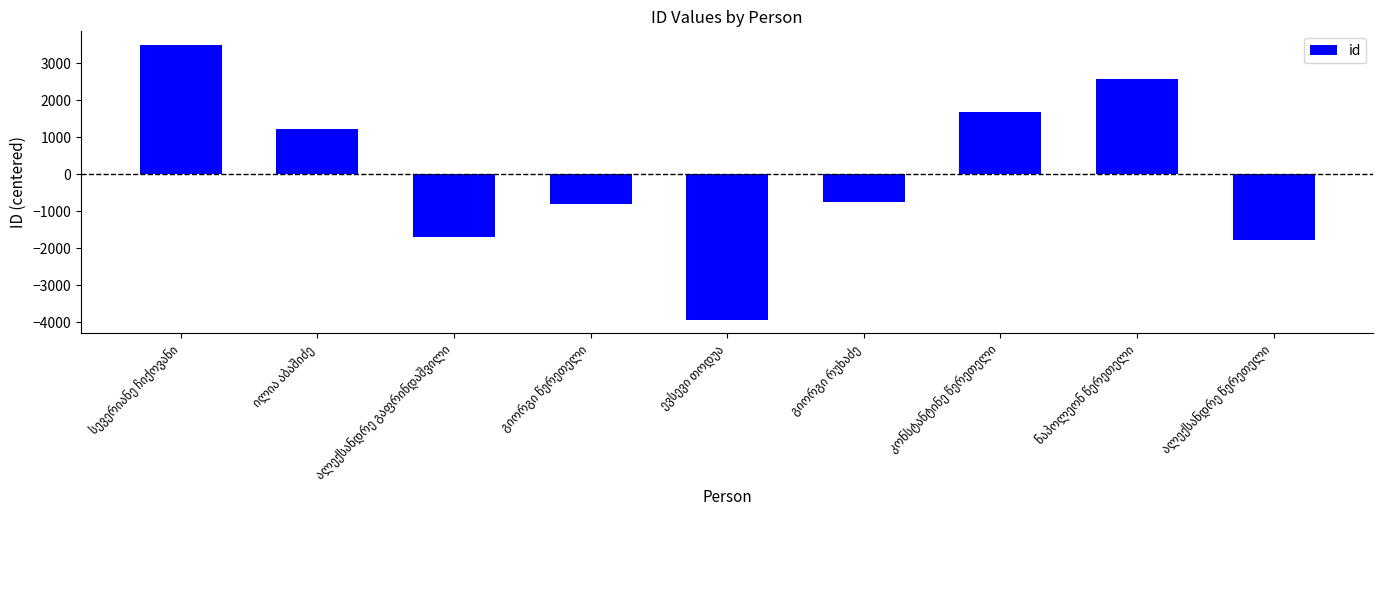

What is the maximum value shown in the chart?

3487